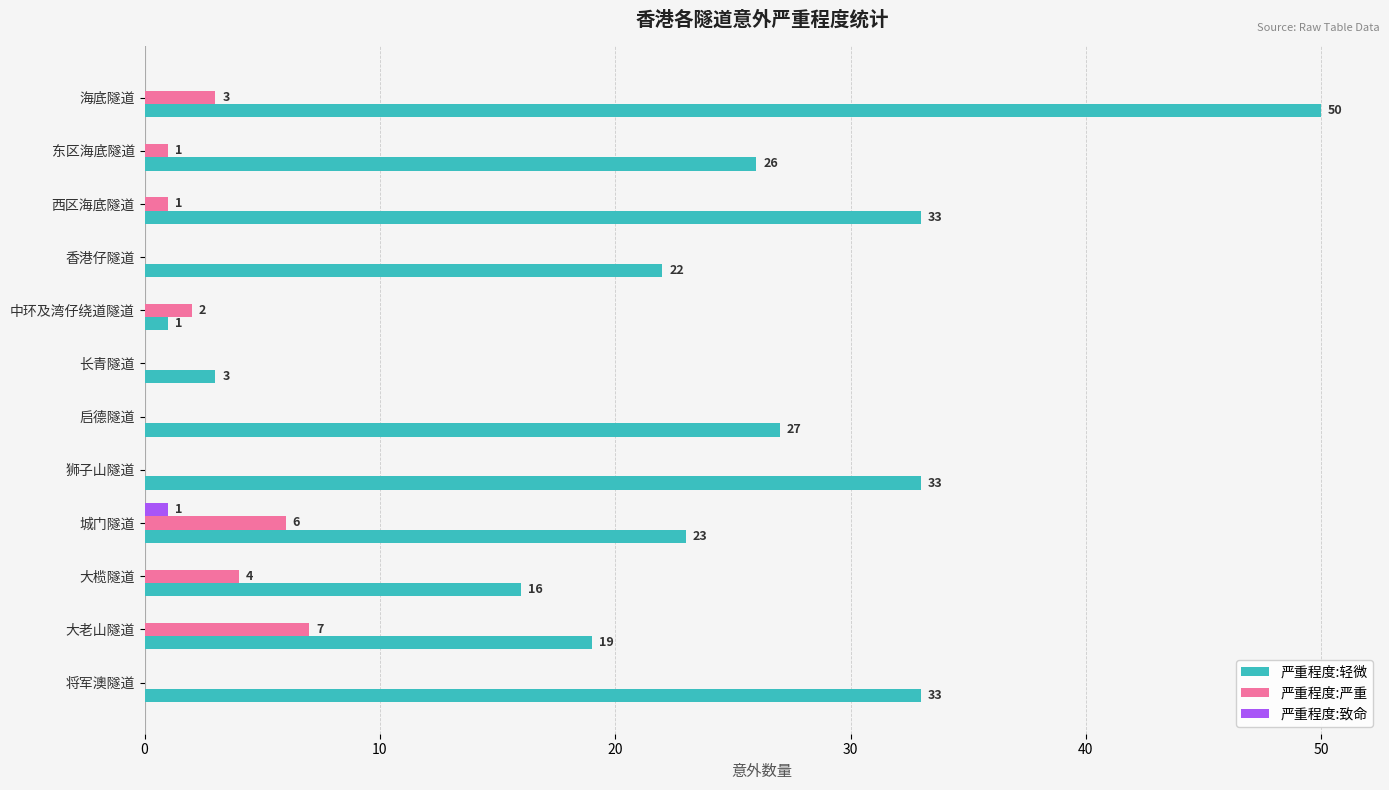

What are all the series names shown in the legend?

严重程度:轻微, 严重程度:严重, 严重程度:致命